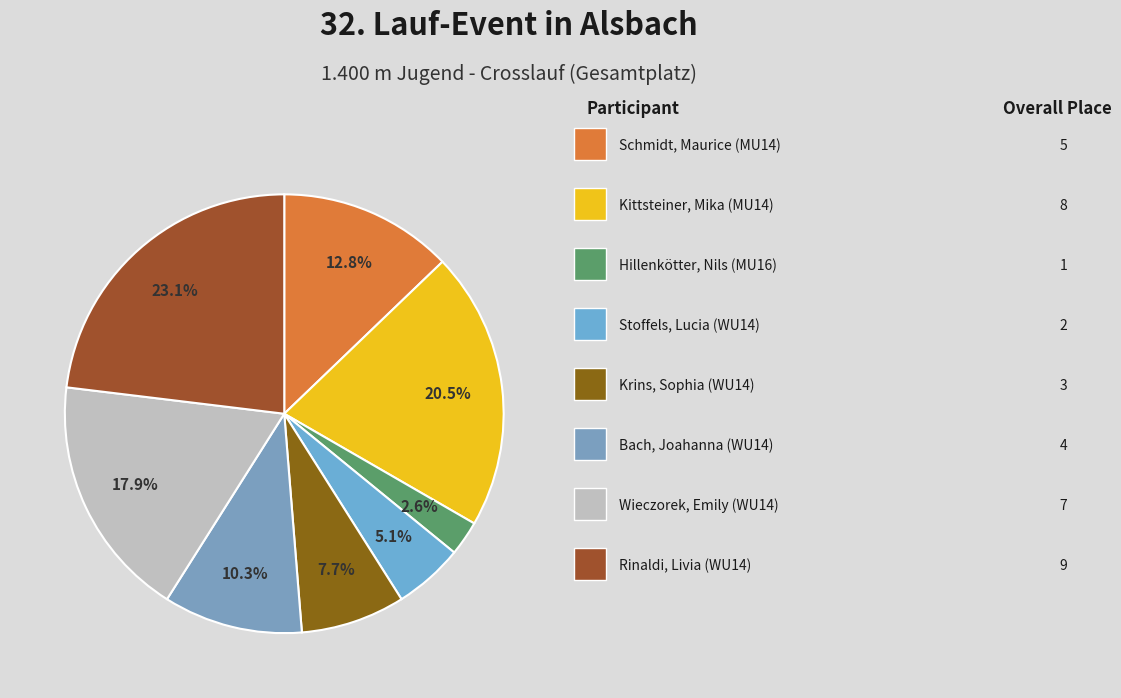

Does any single category account for the majority?

No